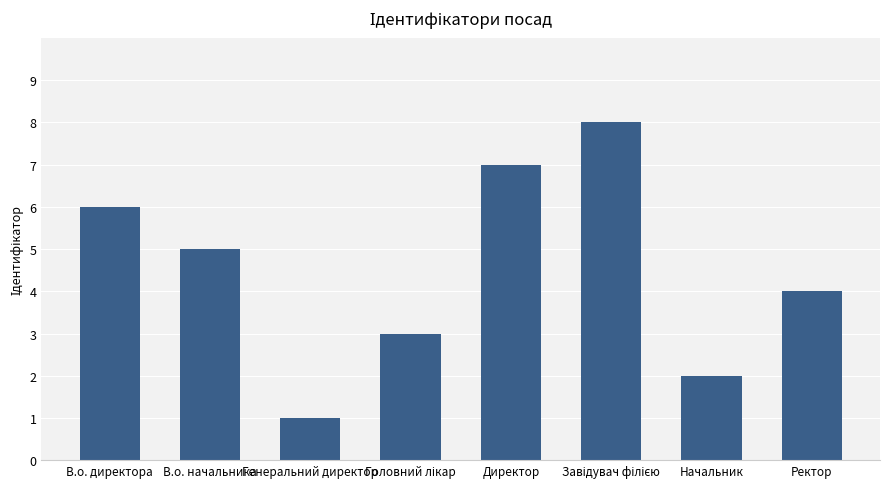

The chart shows a value of 2 at В.о. директора. True or false?

False